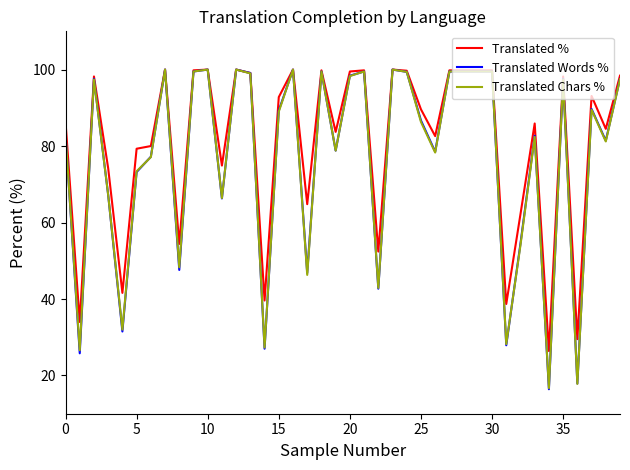

Which series has the largest total across all categories?

Translated %